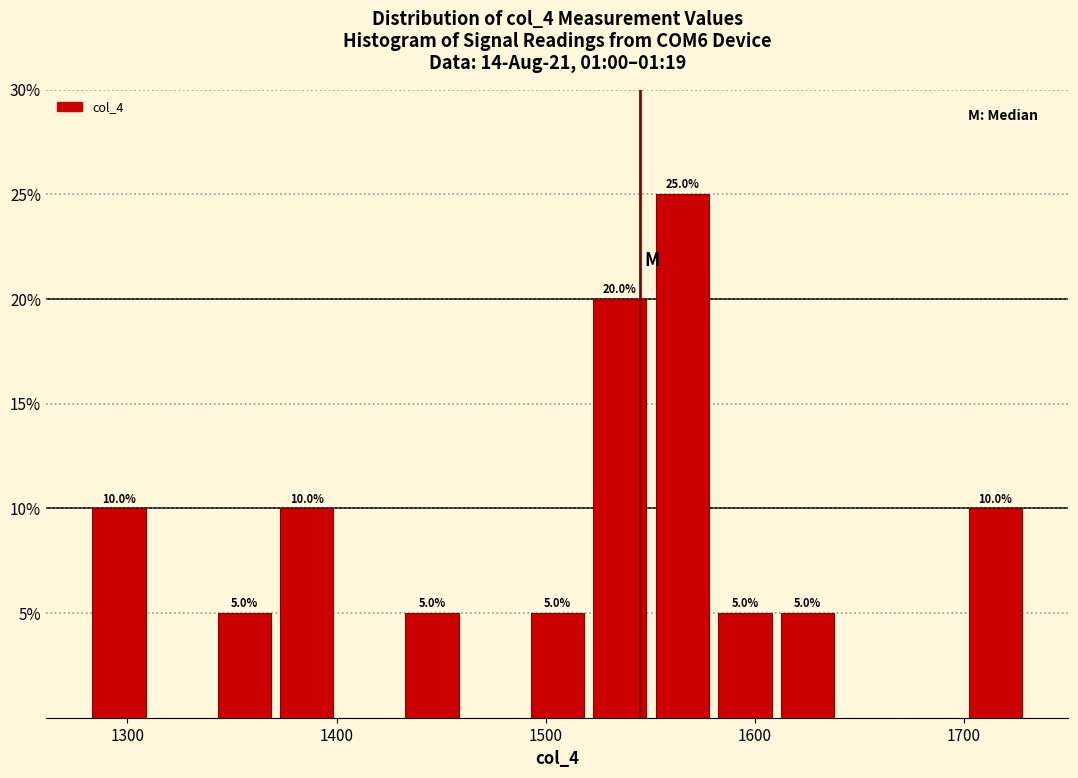

Read against the x-axis, roughly where is the centre of the tallest bar?

1570